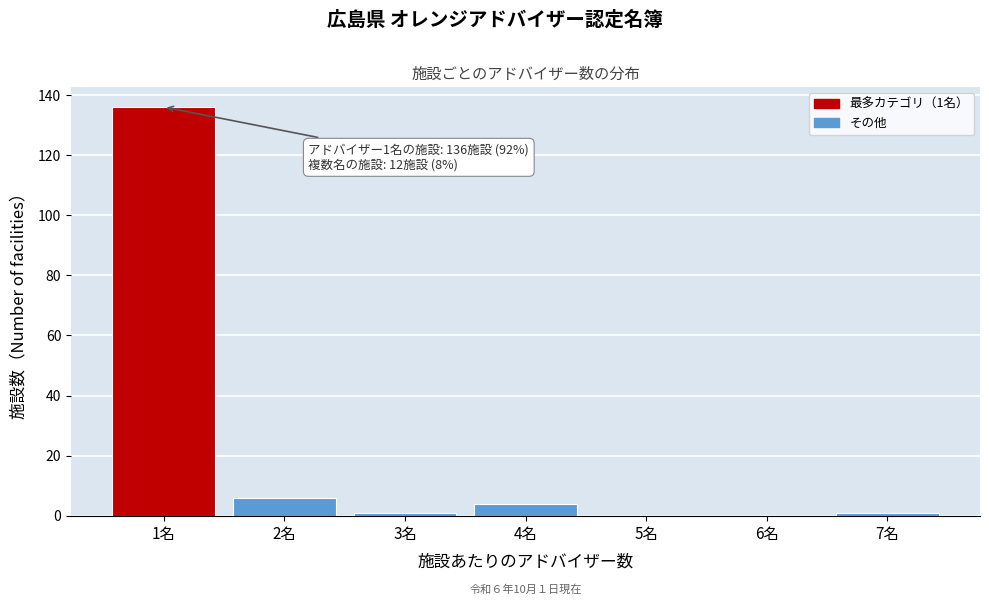

Reading left to right, transcribe all the data shown in this chart.

1名=136	2名=6	3名=1	4名=4	5名=0	6名=0	7名=1